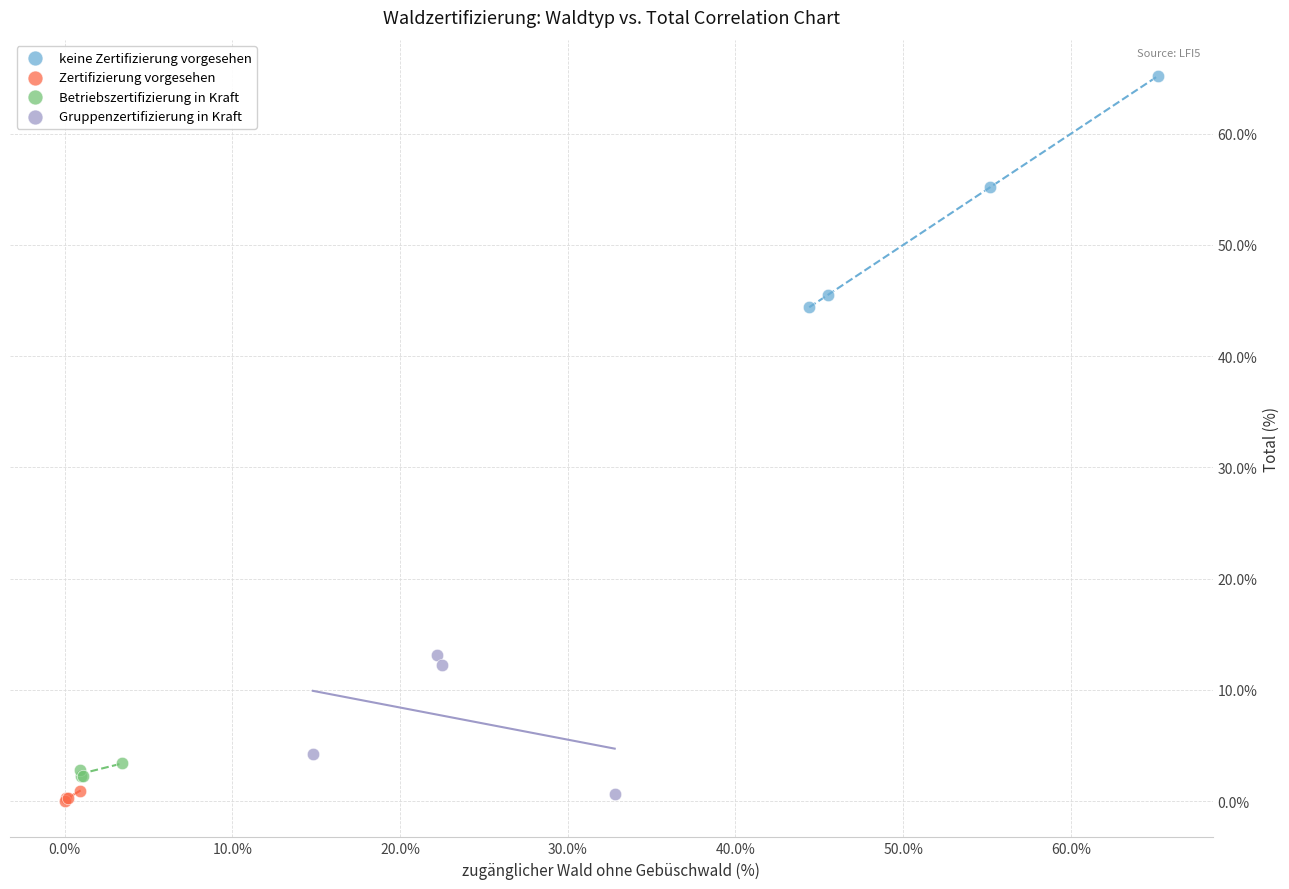

Which series has the largest Y range (max minus min)?

keine Zertifizierung vorgesehen